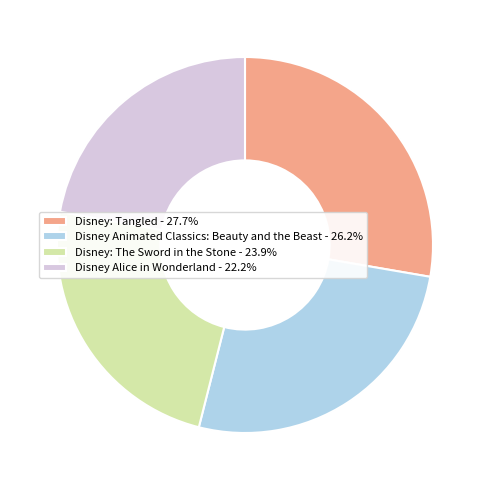

Is Disney Alice in Wonderland the majority of the pie?

No